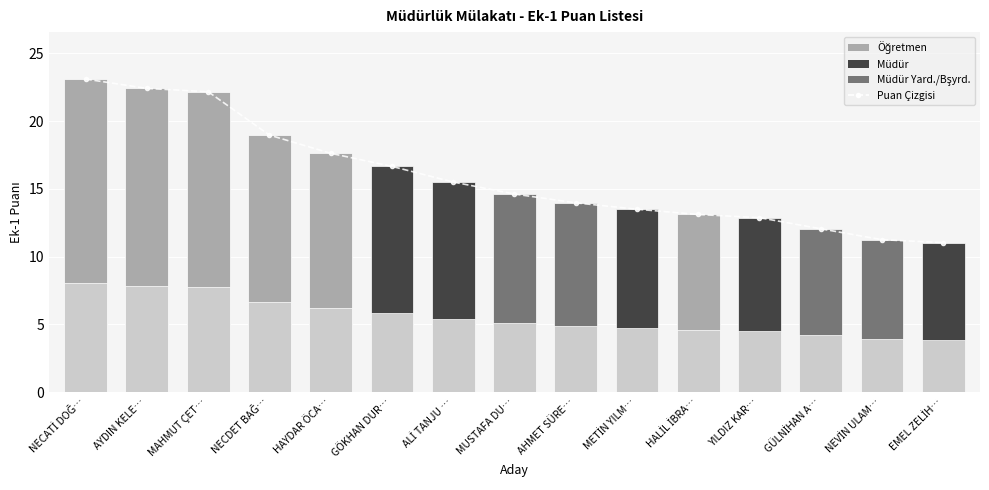

How many bars are there in total?

45